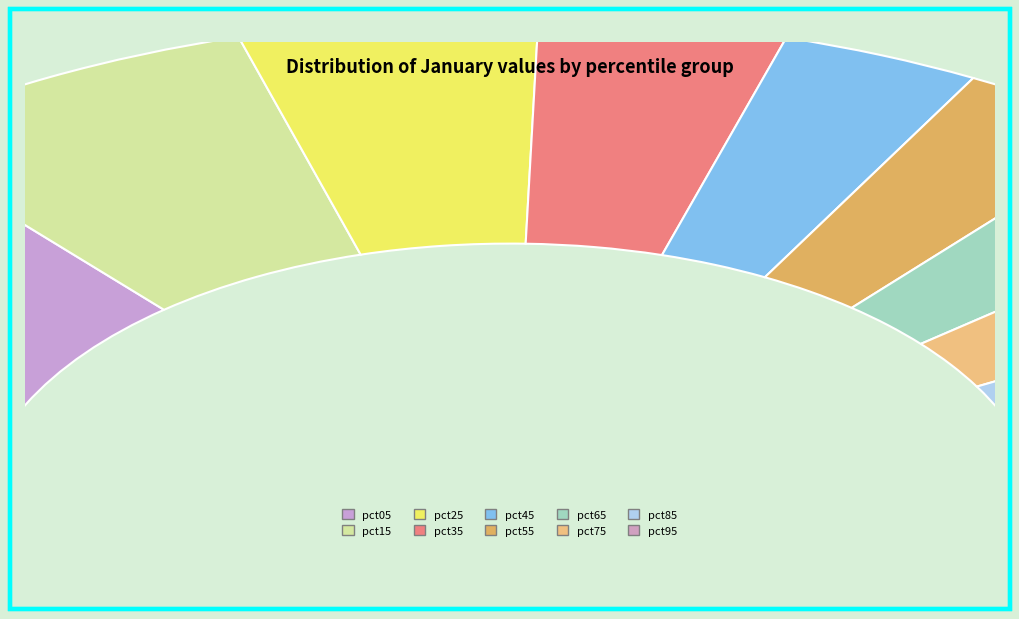

Rank the categories by value from highest to lowest.

pct05, pct15, pct25, pct95, pct35, pct85, pct45, pct55, pct75, pct65